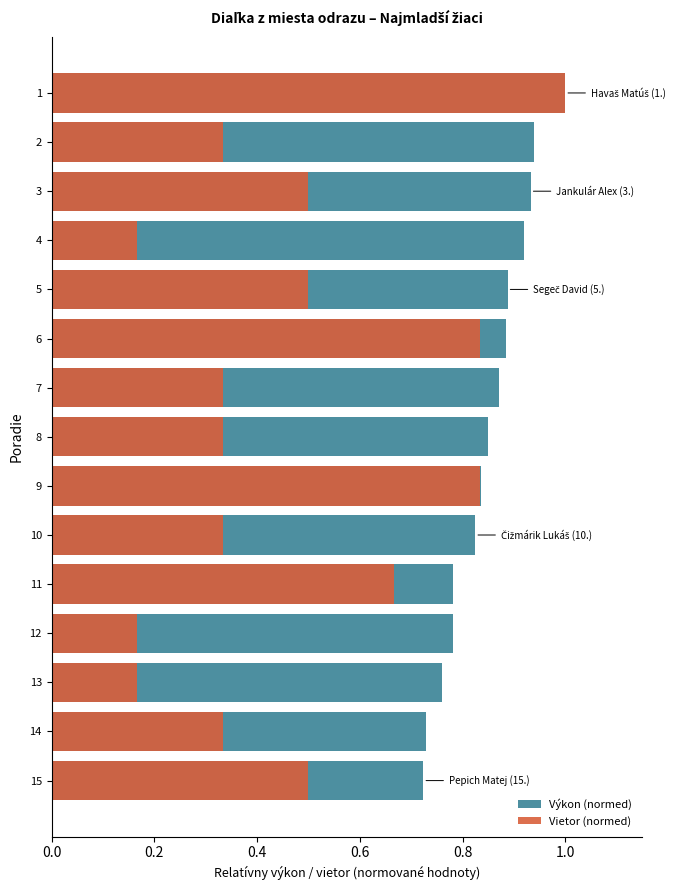

Which series has the widest spread of values?

Vietor (normed)